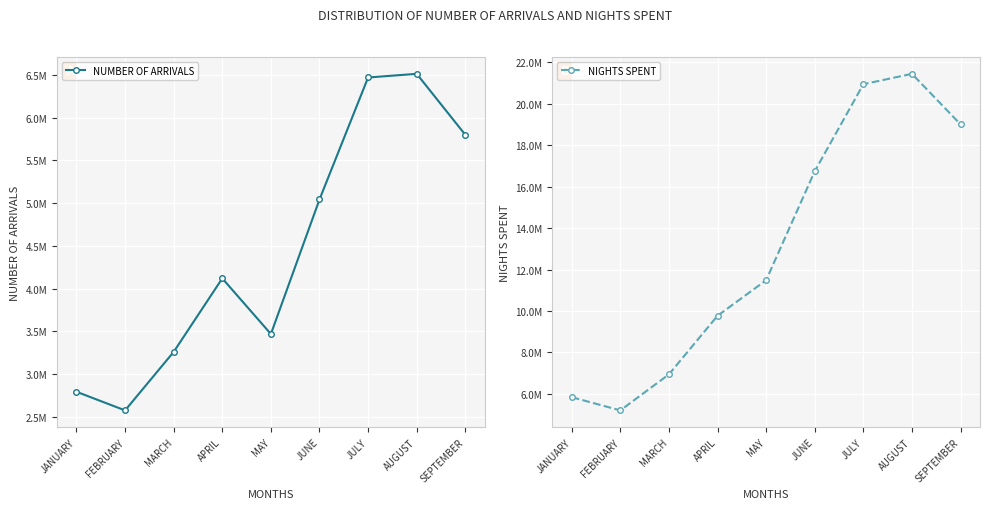

What is the label of the 7th point from the left?

JULY